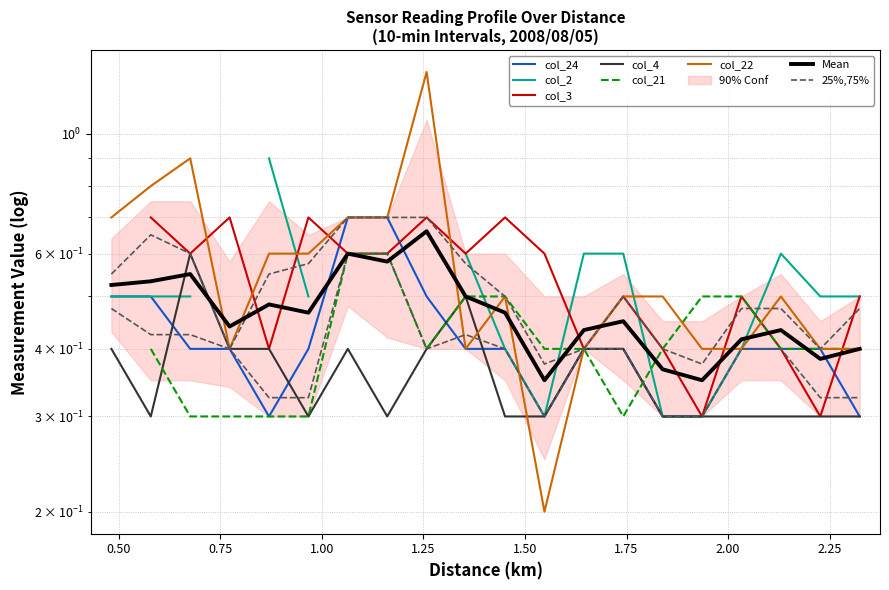

Reading right to left, extract all data points from this chart.

col_24 (Range~2.809): 0.3	0.4	0.4	0.4	0.3	0.3	0.4	0.4	0.3	0.4	0.4	0.5	0.7	0.7	0.4	0.3	0.4	0.4	0.5	0.5
col_4 (Range~0.870): 0.3	0.3	0.3	0.3	0.3	0.3	0.4	0.4	0.3	0.3	0.5	0.4	0.3	0.4	0.3	0.4	0.4	0.6	0.3	0.4
col_22 (Range~2.615): 0.4	0.4	0.5	0.4	0.4	0.5	0.5	0.4	0.2	0.5	0.4	1.3	0.7	0.7	0.6	0.6	0.4	0.9	0.8	0.7